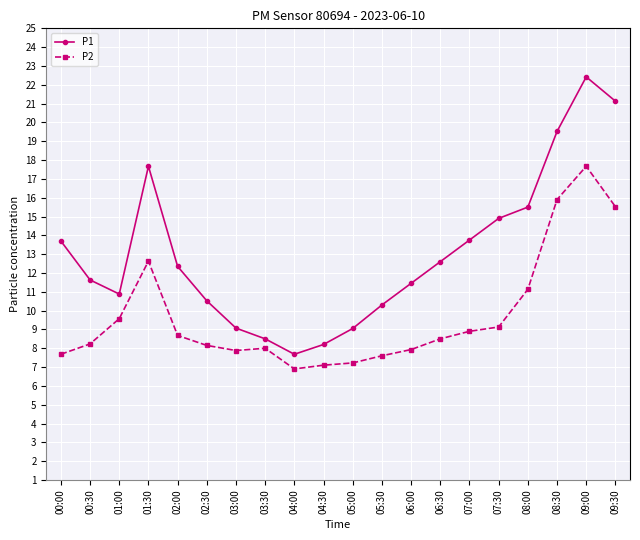

What position from the left is 06:30?

14